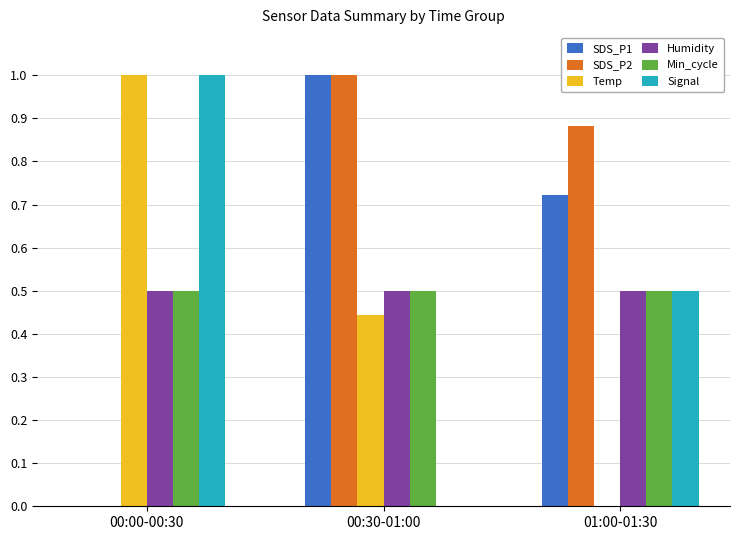

What is the total value across all series at 00:00-00:30?

3.0